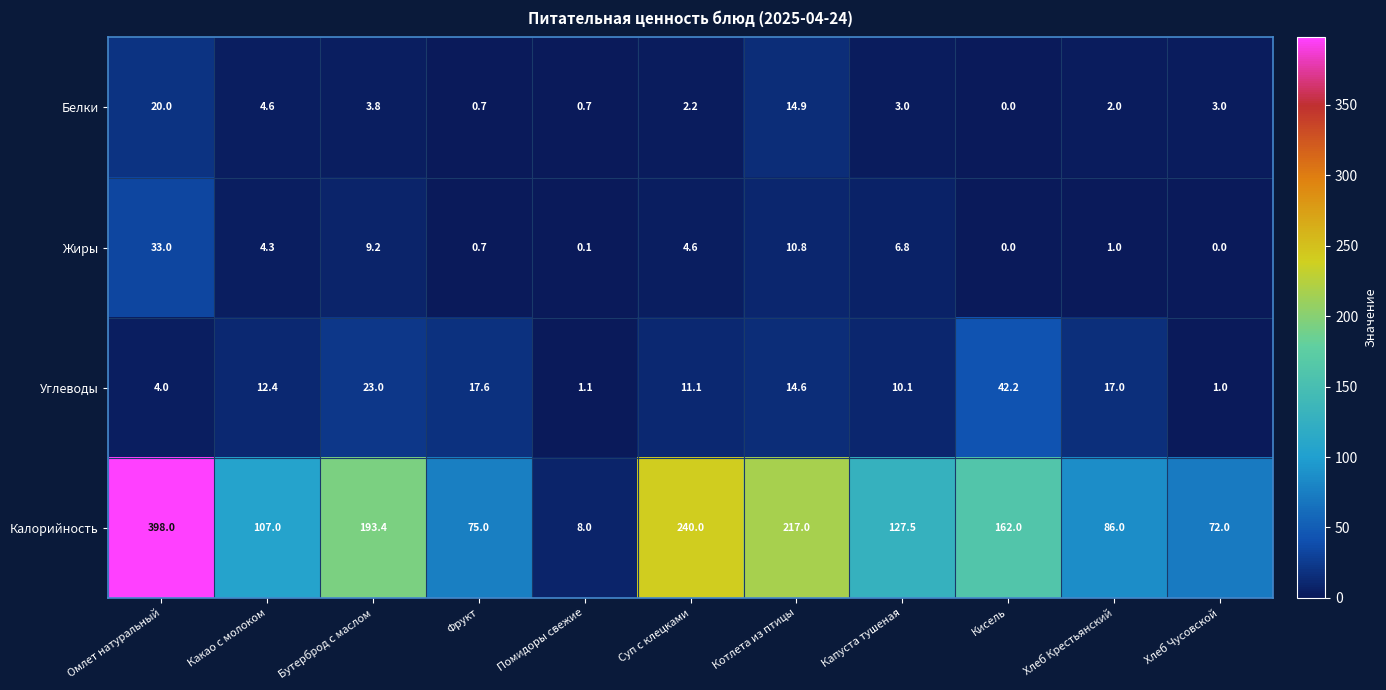

What is the average value of the Жиры series?

6.4